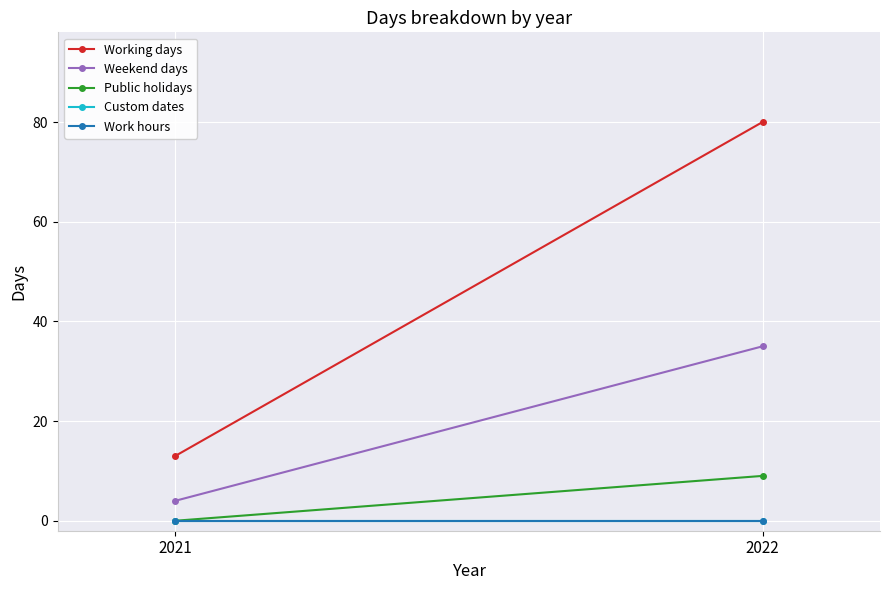

Rank the series by their maximum value, from lowest to highest.

Custom dates, Work hours, Public holidays, Weekend days, Working days